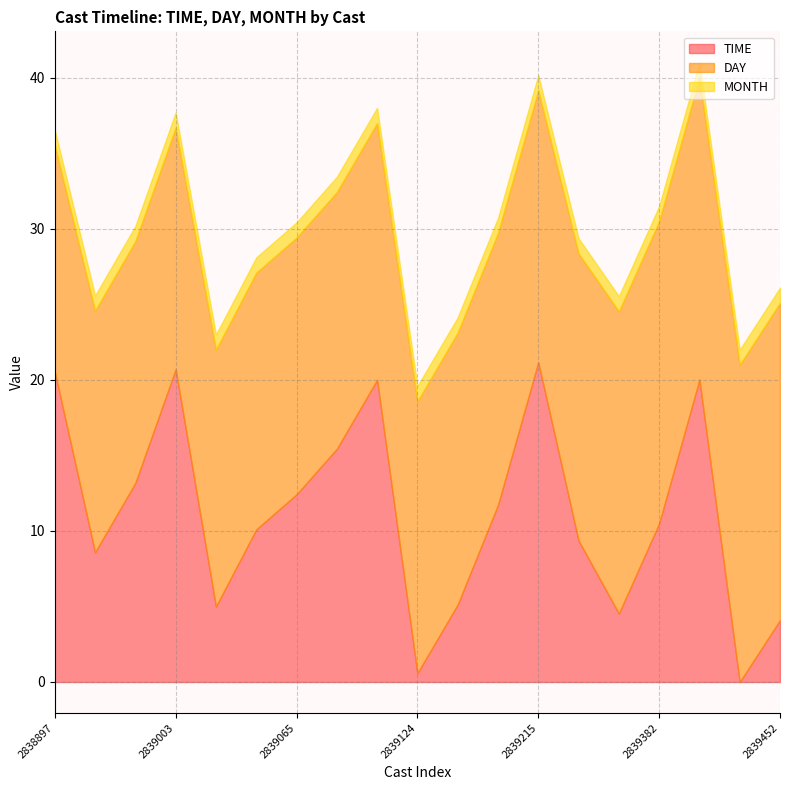

How many times do DAY and TIME cross each other?

9